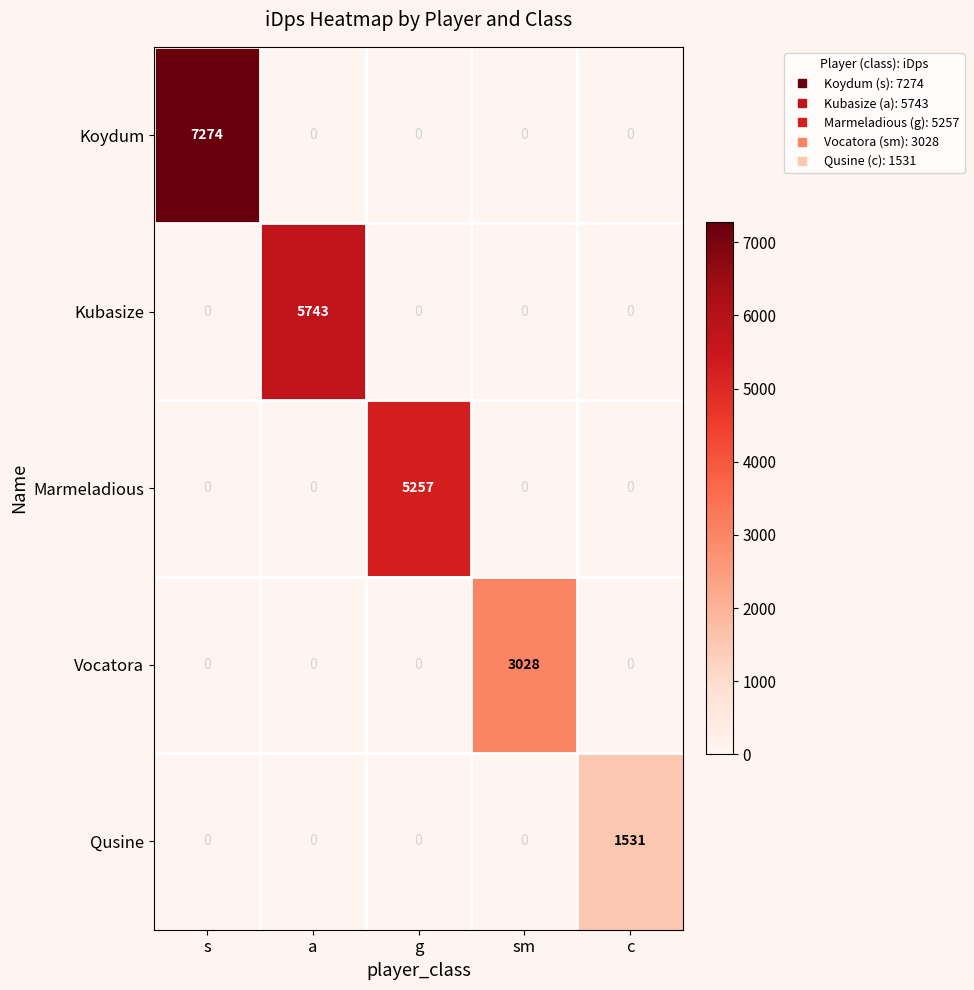

Reading left to right, extract all data points from this chart.

Koydum: 7274	0	0	0	0
Kubasize: 0	5743	0	0	0
Marmeladious: 0	0	5257	0	0
Vocatora: 0	0	0	3028	0
Qusine: 0	0	0	0	1531